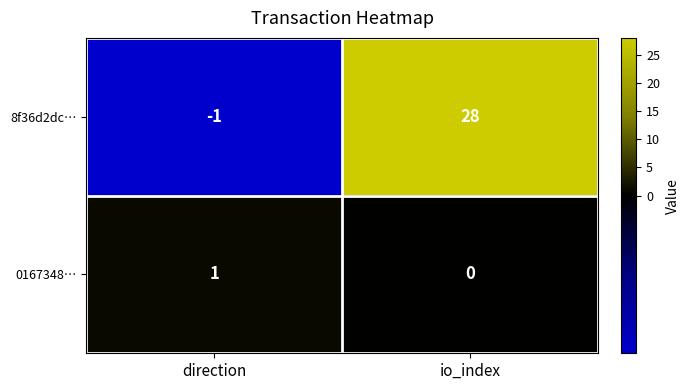

Reading right to left, list all the values displayed in this chart.

8f36d2dc…: io_index=28	direction=-1
0167348…: io_index=0	direction=1